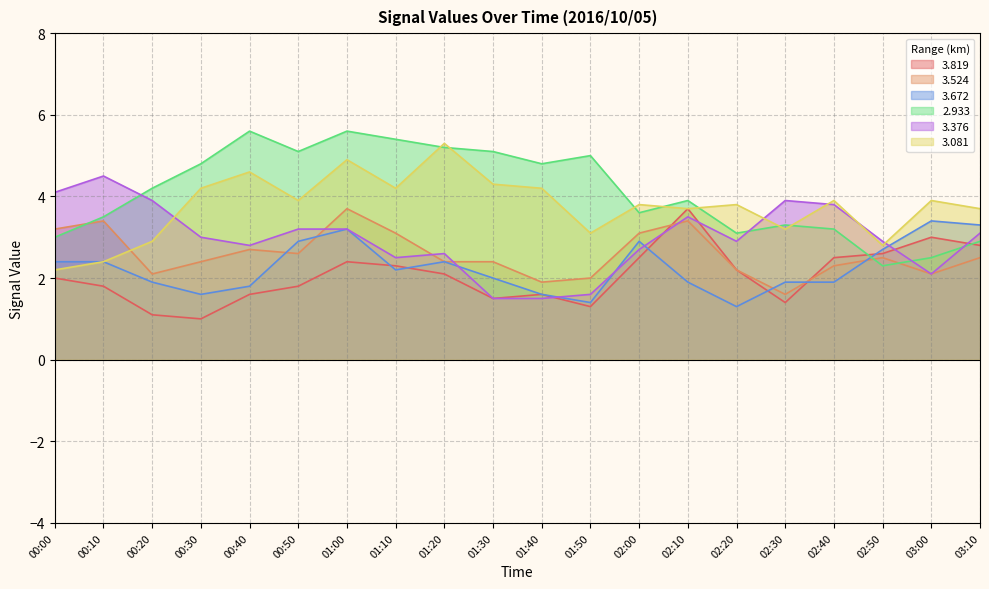

What is the sum of all 3.819 values?

41.2